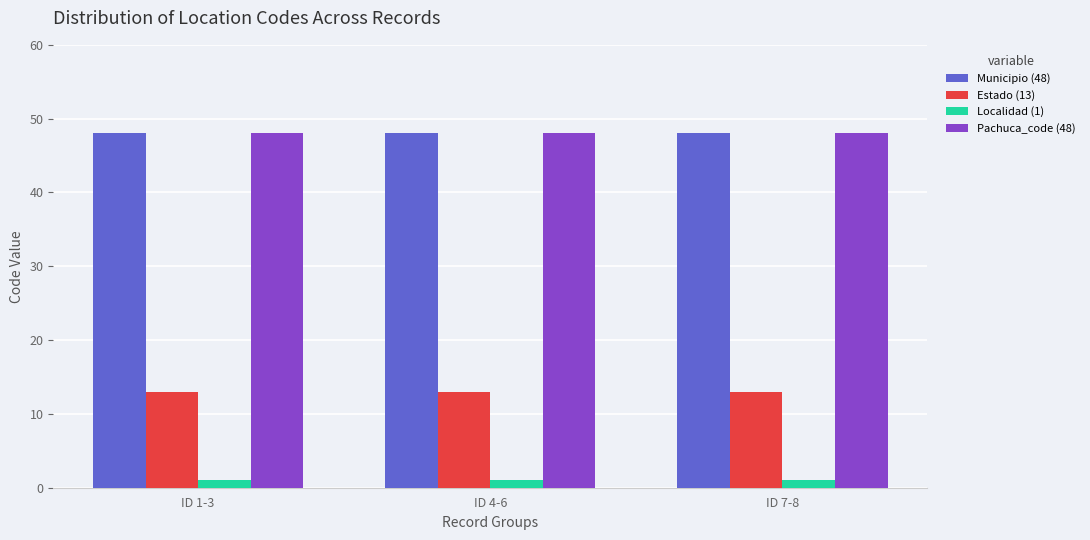

What is the highest value of the Pachuca_code (48) series?

48